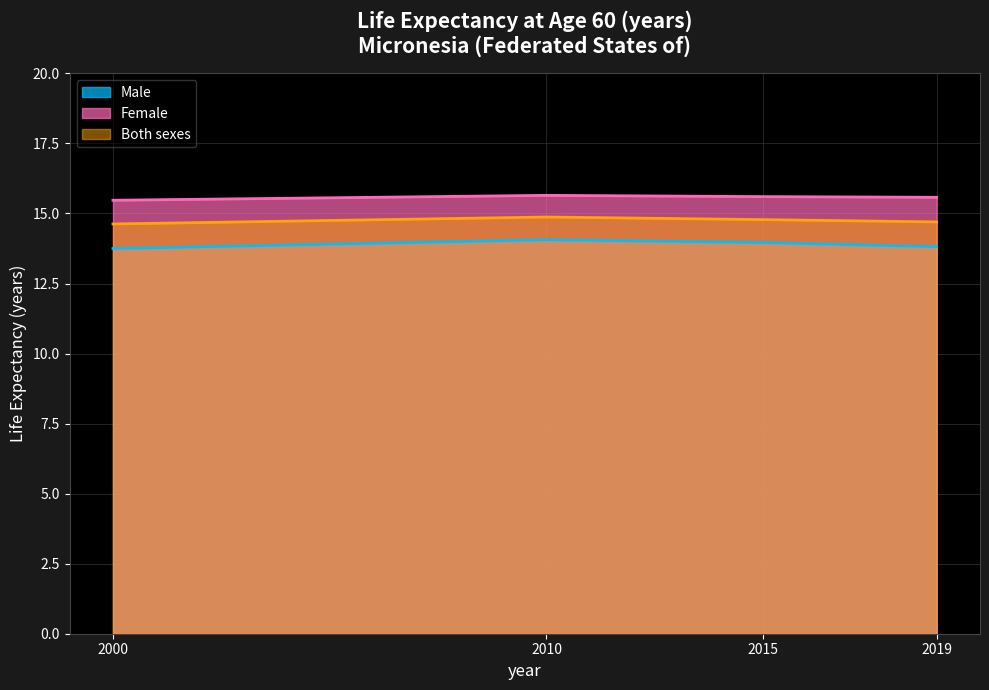

Reading left to right, transcribe all the data shown in this chart.

Male: 2000=13.7	2010=14.1	2015=14.0	2019=13.8
Female: 2000=15.5	2010=15.6	2015=15.6	2019=15.6
Both sexes: 2000=14.6	2010=14.9	2015=14.8	2019=14.7